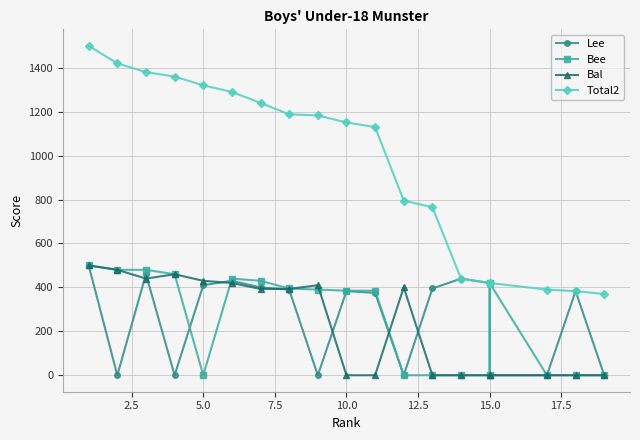

What is the difference between the Total2 values at 12.5 and 0.0?

210